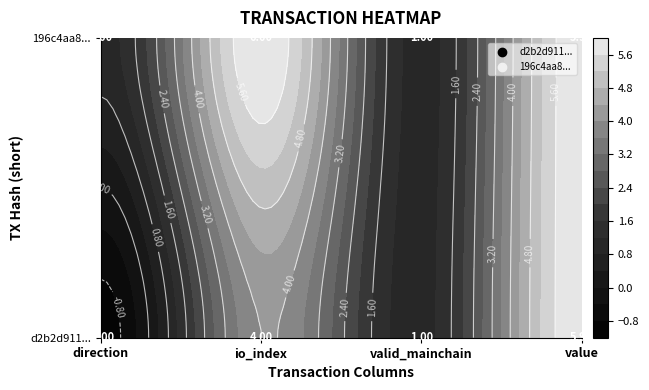

What is the difference between the maximum and minimum values in the 196c4aa8229afcb763859fdb9b68ec41c33a57e series?

5